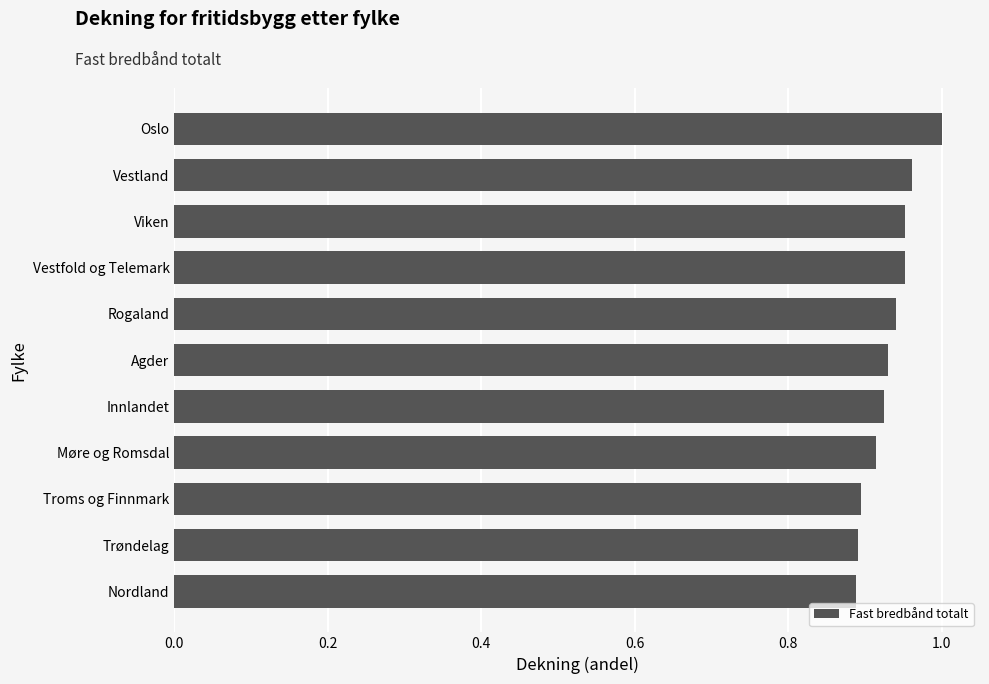

Which category has the highest value across all series?

Oslo